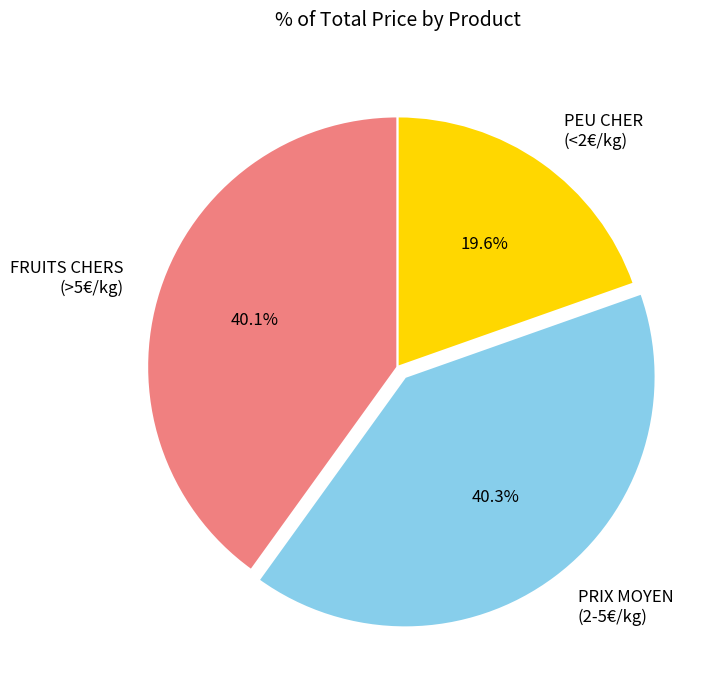

What is the smallest slice in the pie chart?

PEU CHER (<2€/kg)